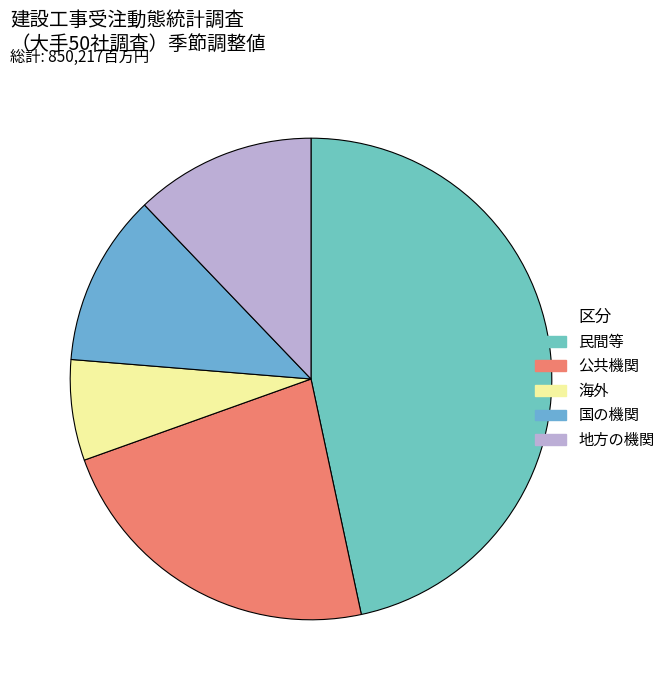

Which slice is the smallest?

海外